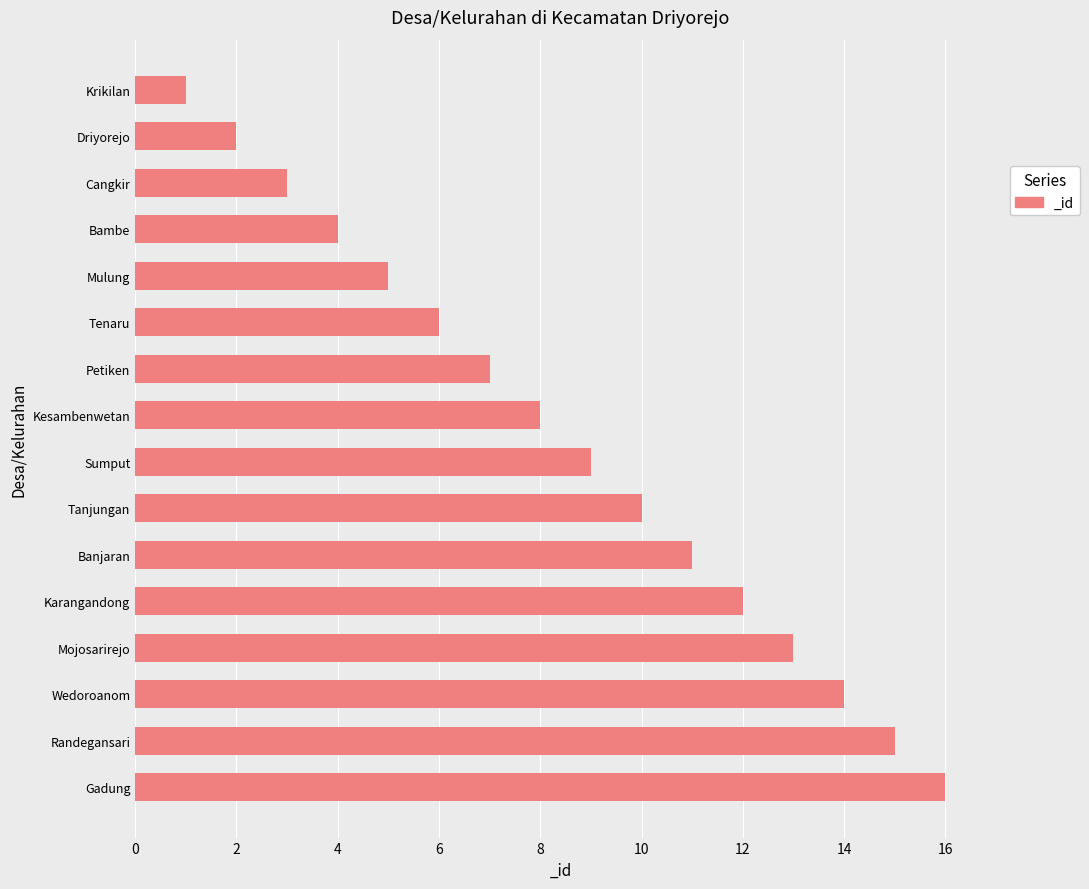

Is it true that the value at Cangkir is 2?

False